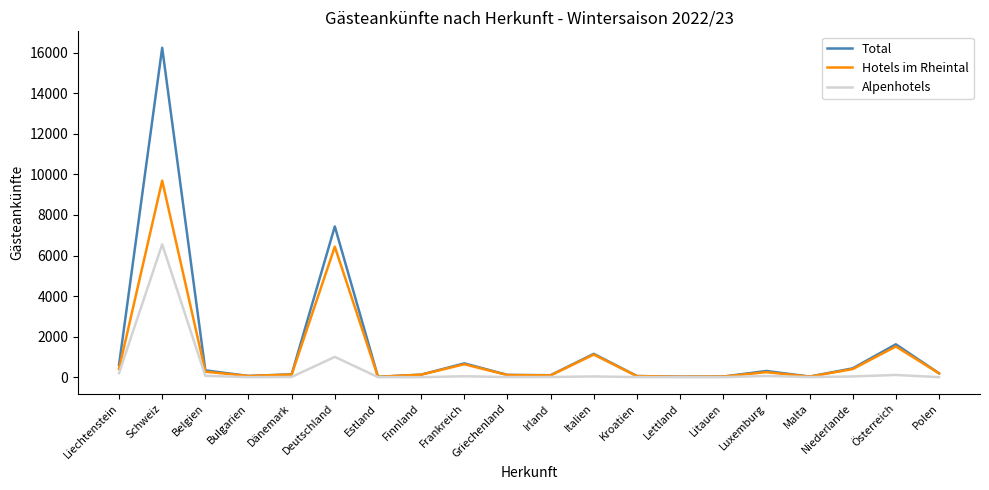

What is the difference between the maximum and minimum values in the Alpenhotels series?

6552